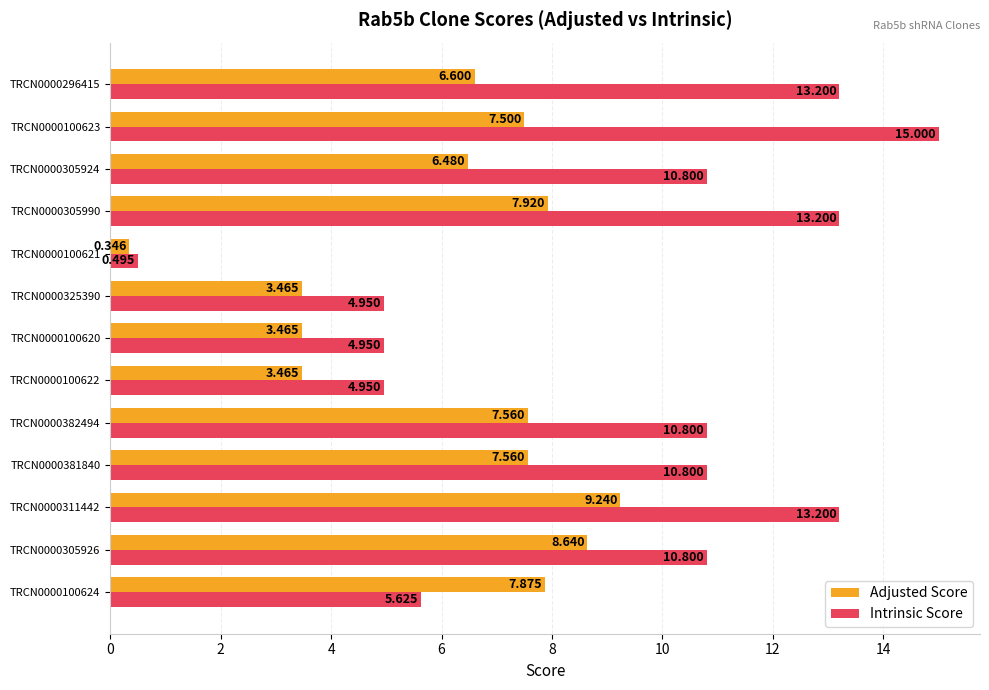

Is the value of Intrinsic Score at TRCN0000311442 greater than the value of Adjusted Score at TRCN0000100623?

Yes